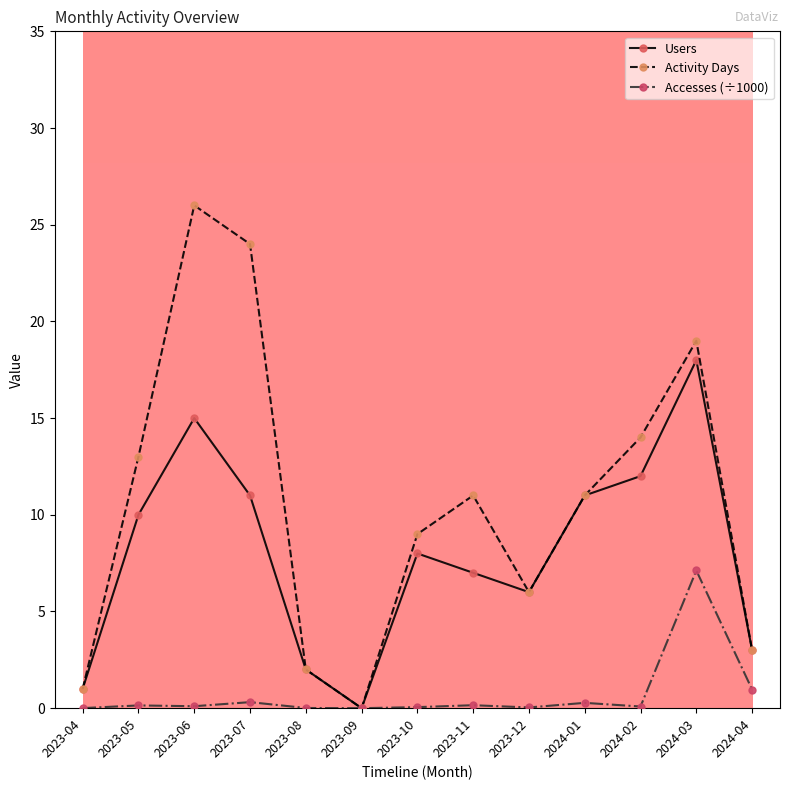

List the series in order of their peak value, lowest first.

Accesses (÷1000), Users, Activity Days